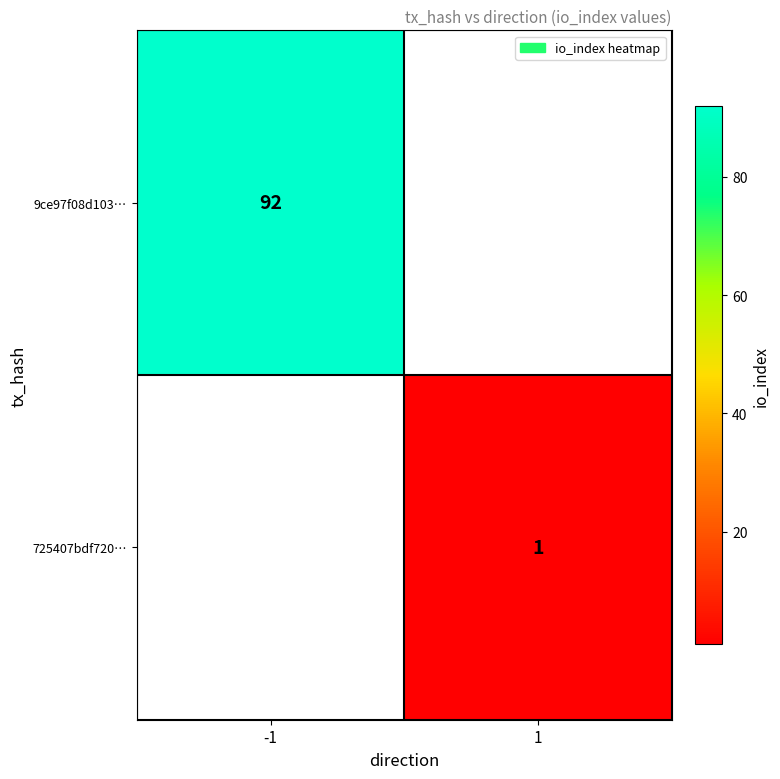

The 9ce97f08d103… series shows 92 at -1. True or false?

True